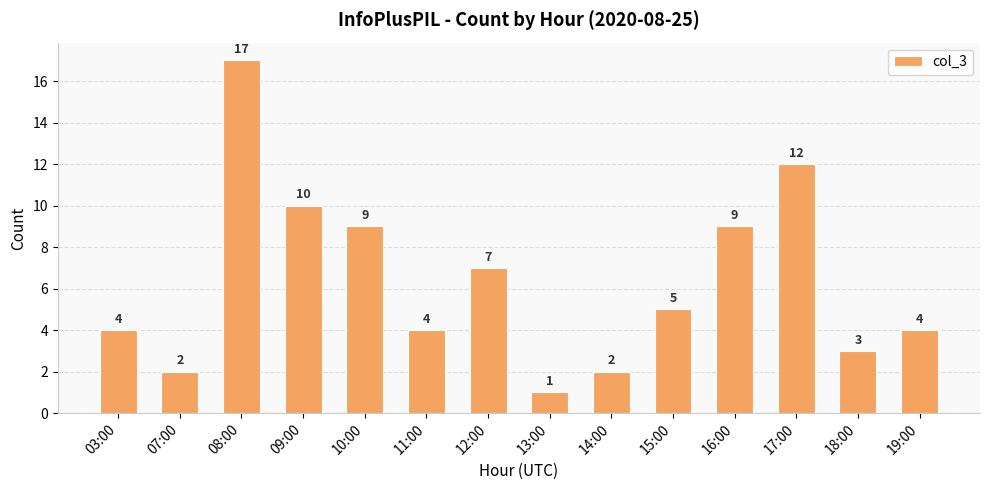

What is the ratio of the value at 17:00 to the value at 14:00?

6.0